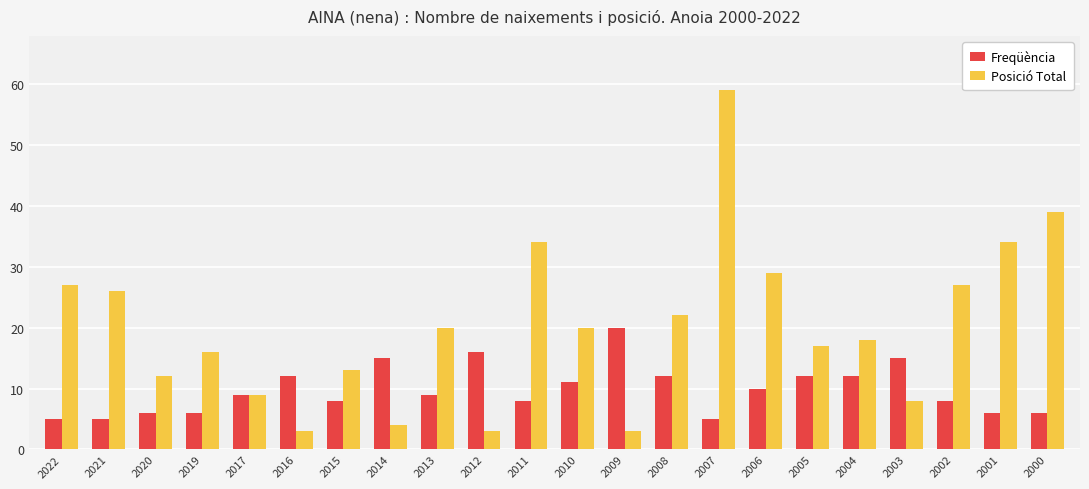

What is the average value of the Freqüència series?

10